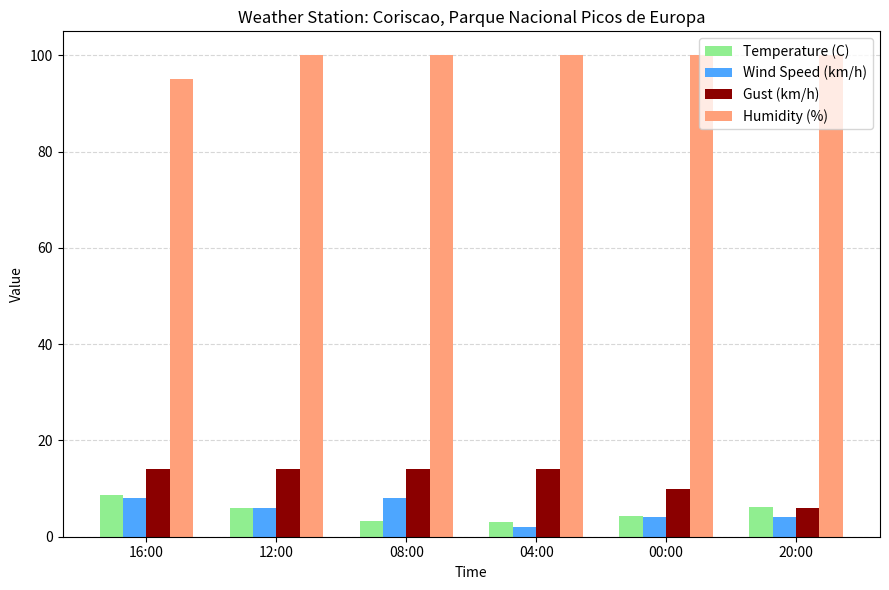

The value of Temperature (C) at 16:00 is 4.8. True or false?

False